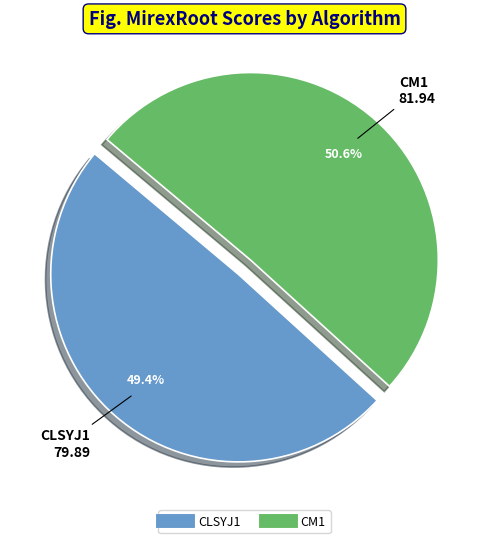

Between CM1 and CLSYJ1, which is larger?

CM1